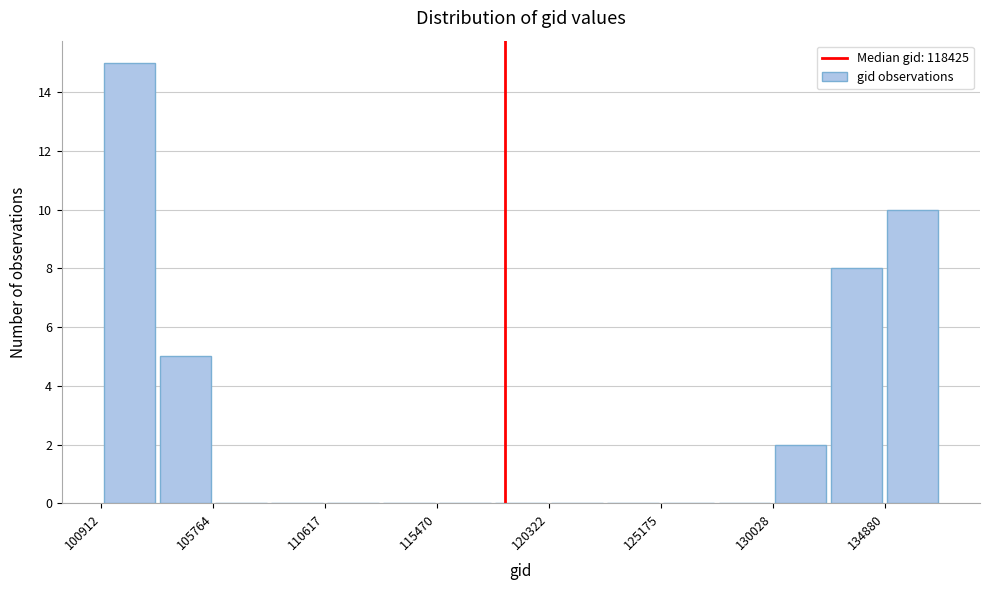

What is the height of the bar covering 101000 to 103500 on the x-axis? Neither the bar edges nor the heights are printed on the chart, so give them approximately, as read against the axes.

15